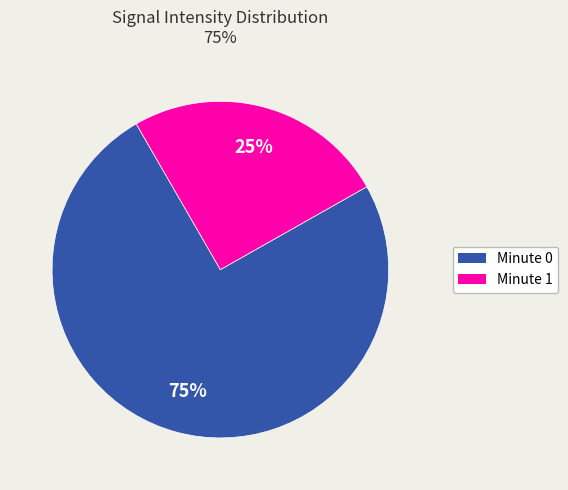

How many segments does this pie chart have?

2